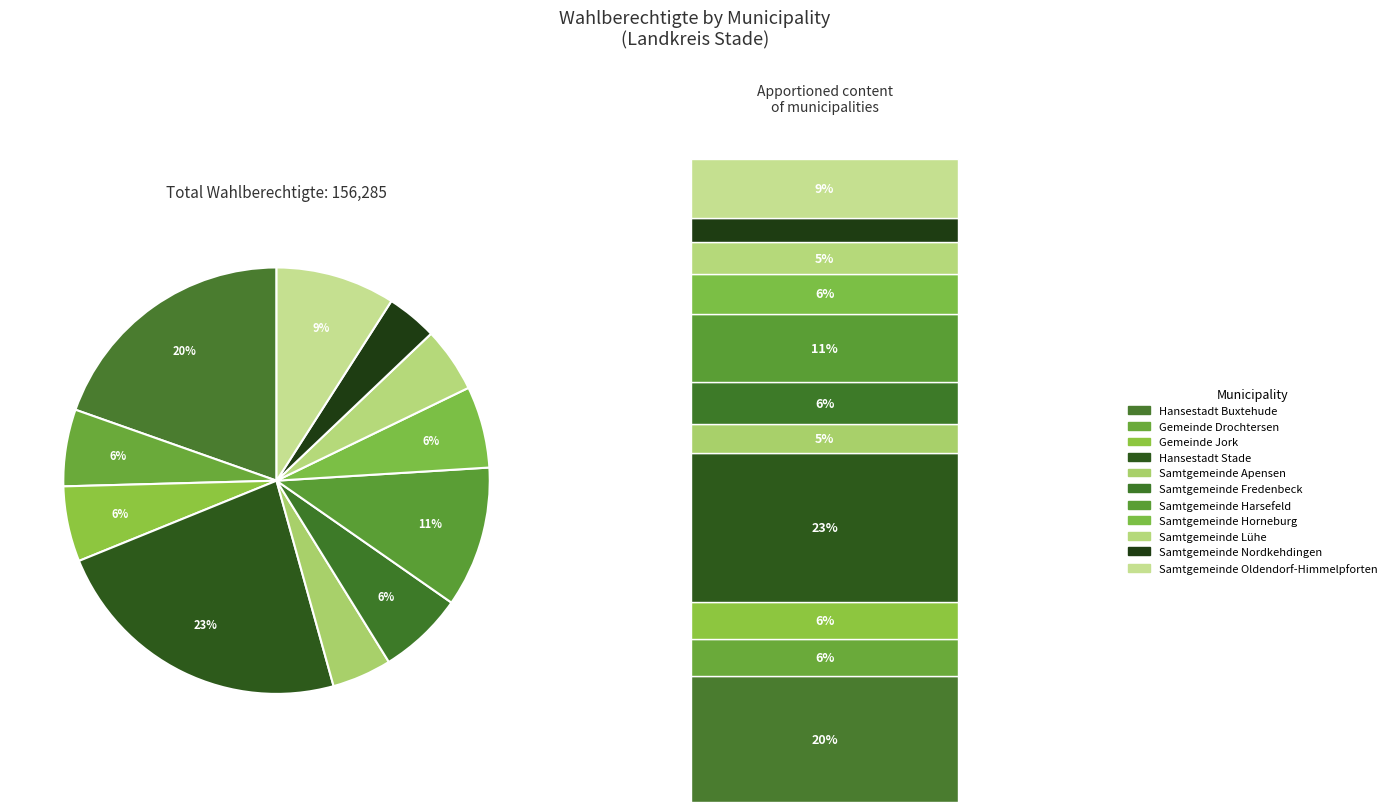

What is the largest slice in the pie chart?

Hansestadt Stade